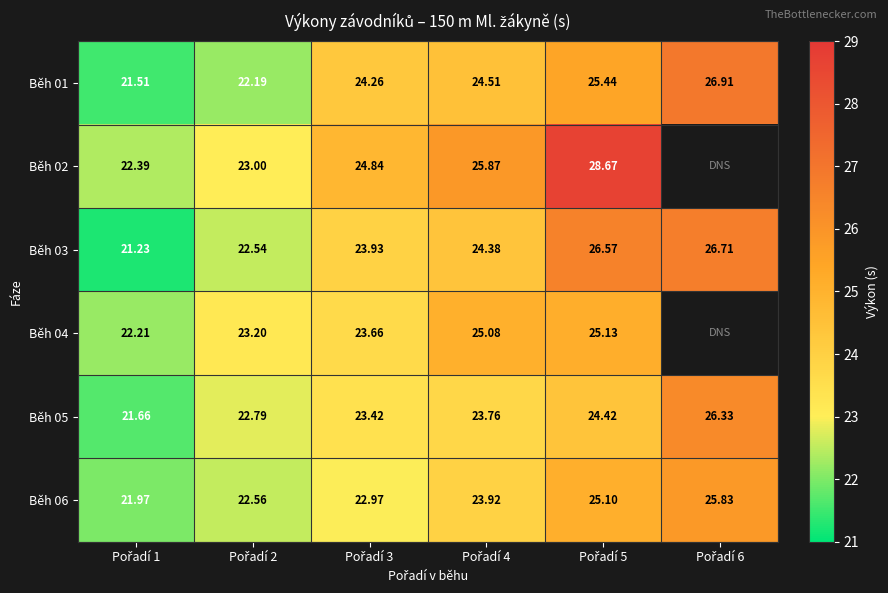

At which label does Běh 01 first exceed 24?

Pořadí 3